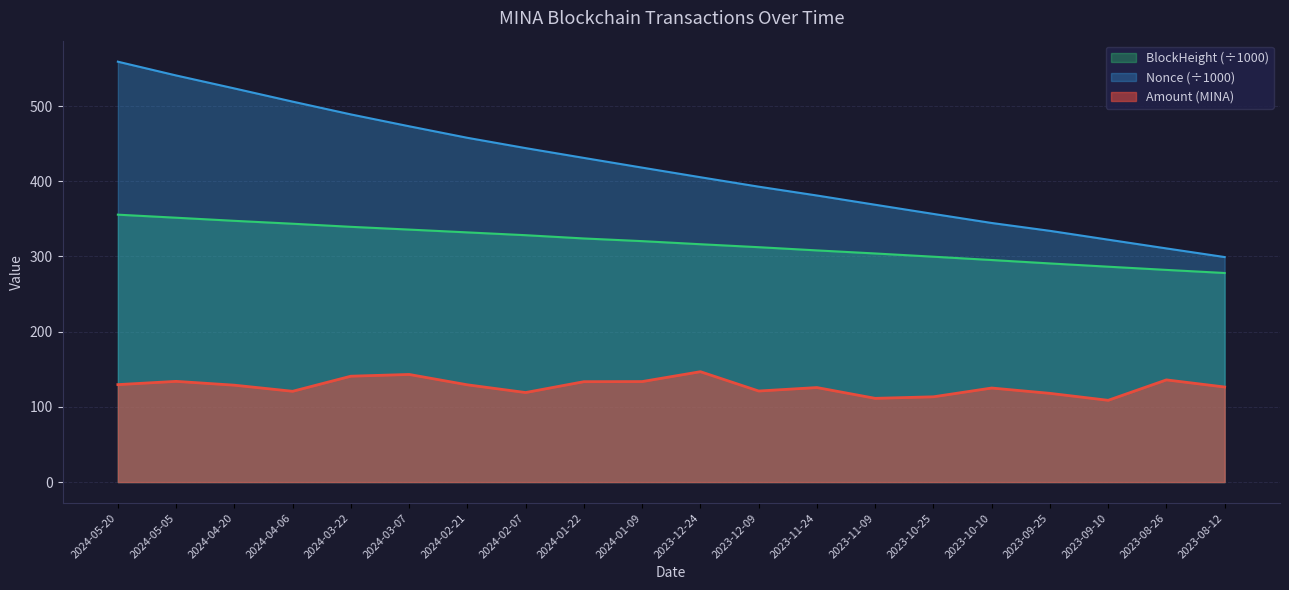

True or false: the data shows 140.8 at 2024-03-22.

True